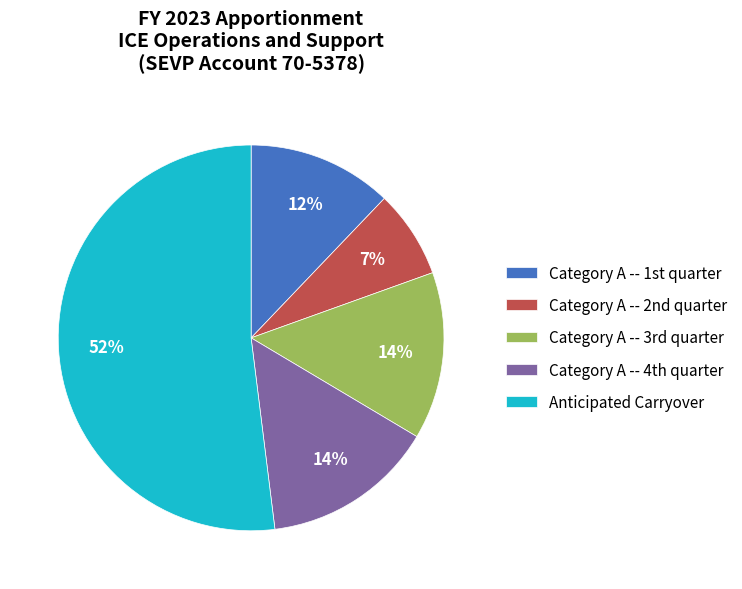

Does any single category account for the majority?

Yes